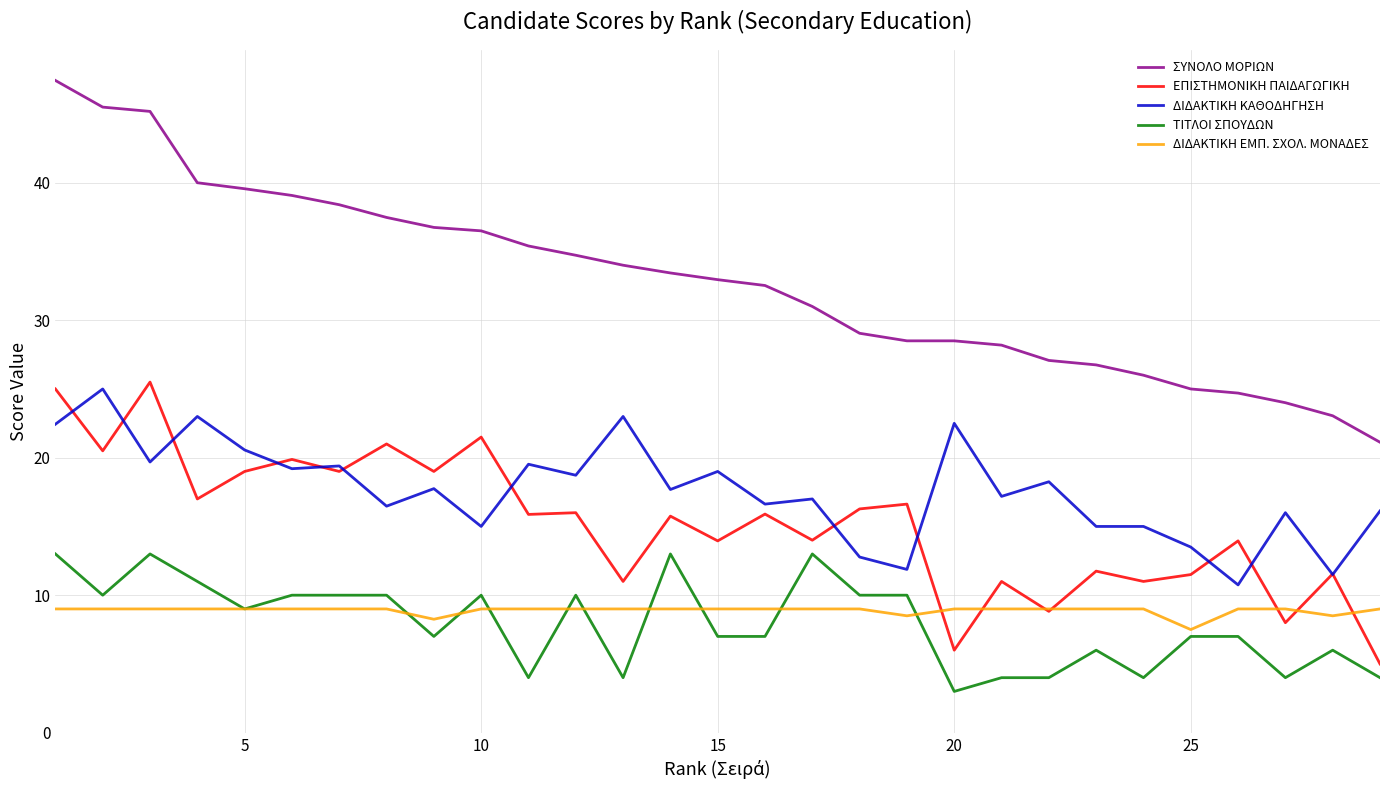

Count the number of data series in this chart.

5